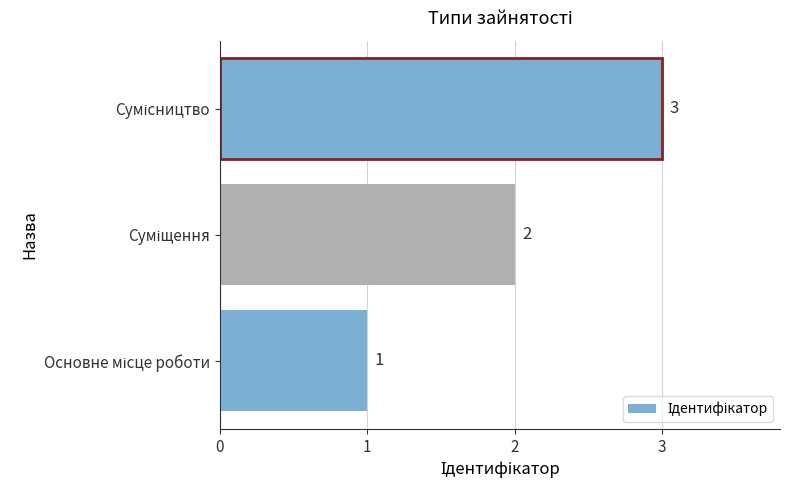

What is the sum of all values?

6